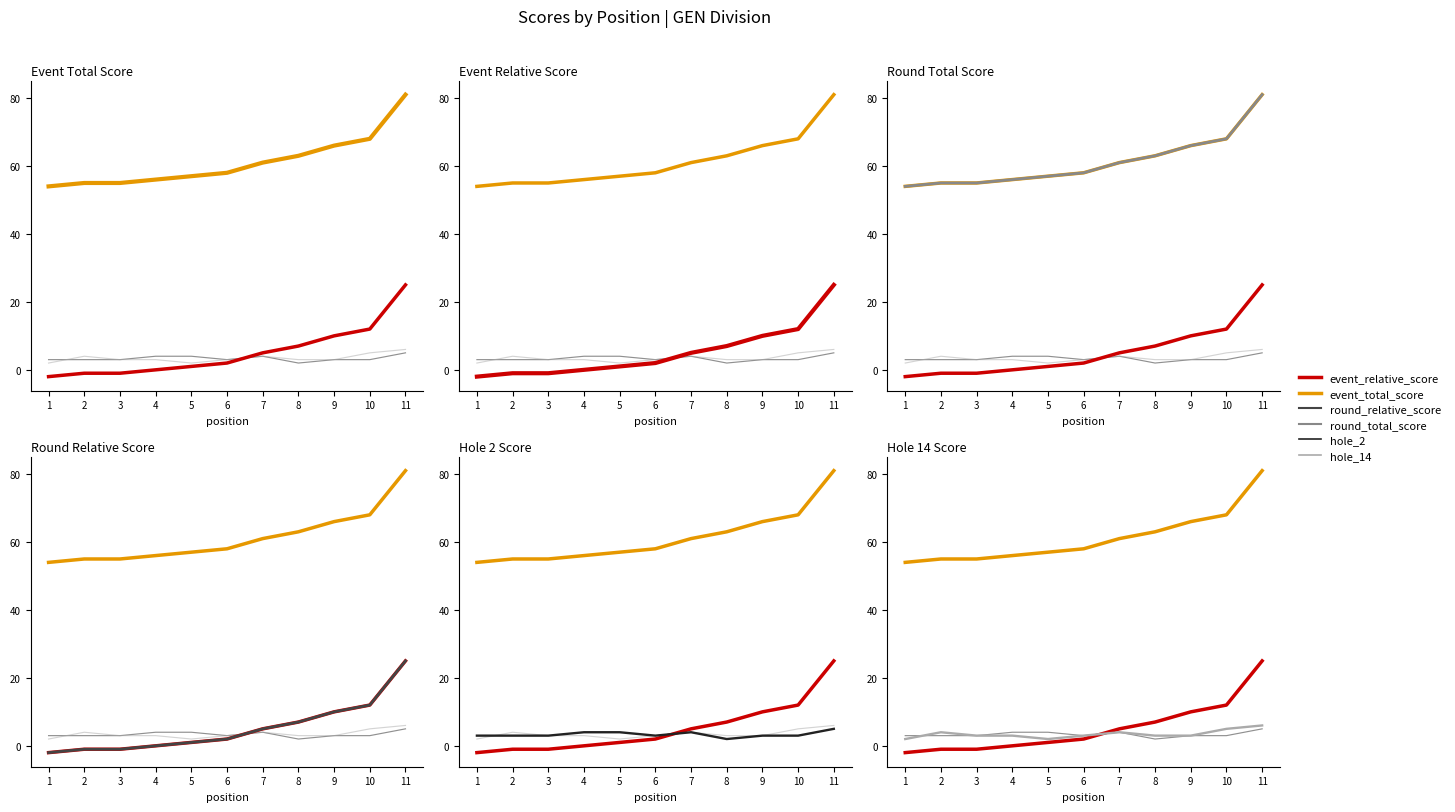

The value of event_relative_score at 10 is 12. True or false?

True